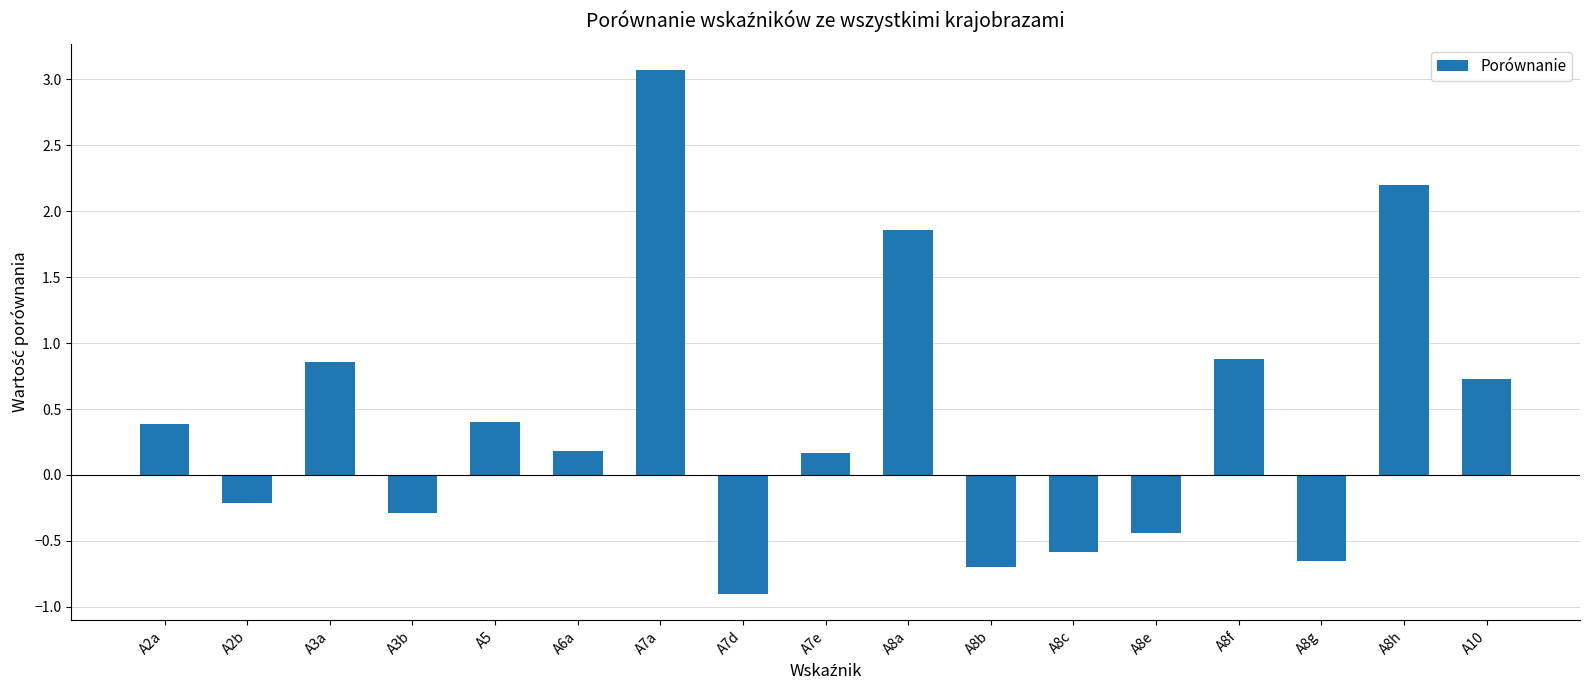

What is the smallest value displayed?

-0.9